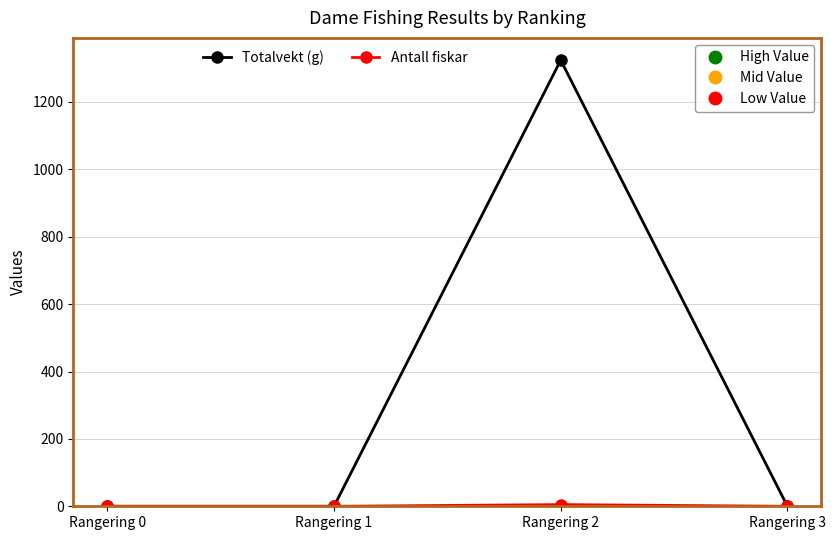

At which category is the sum across all series the highest?

Rangering 2